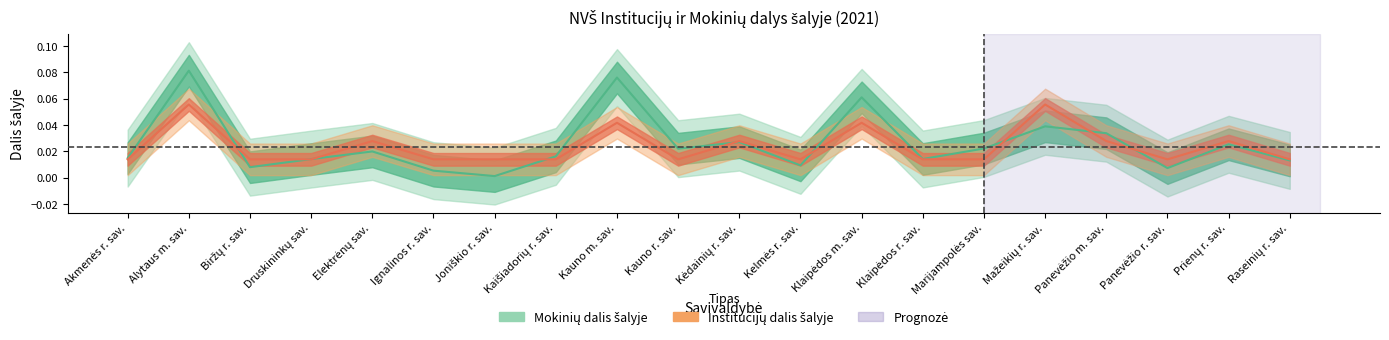

True or false: Institucijų dalis šalyje has more than 1 interior local peaks.

True